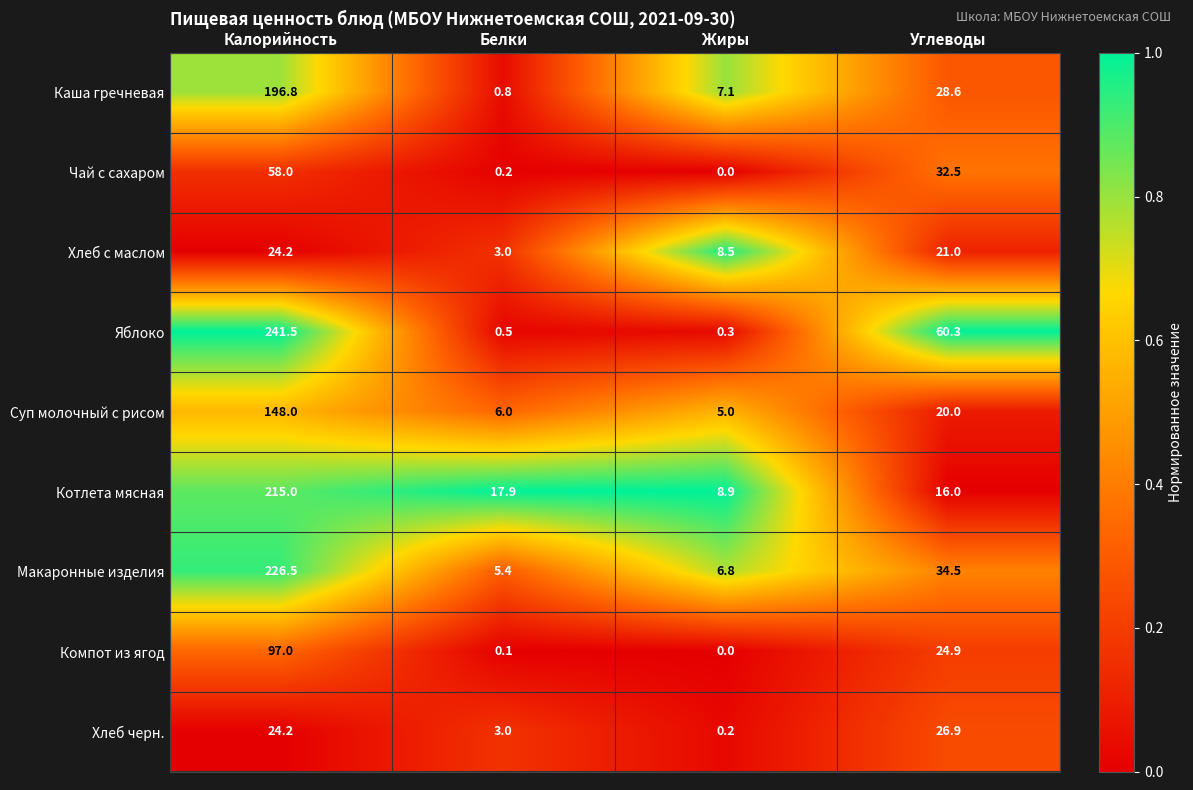

Is it true that Каша гречневая equals 51.4 at Углеводы?

False